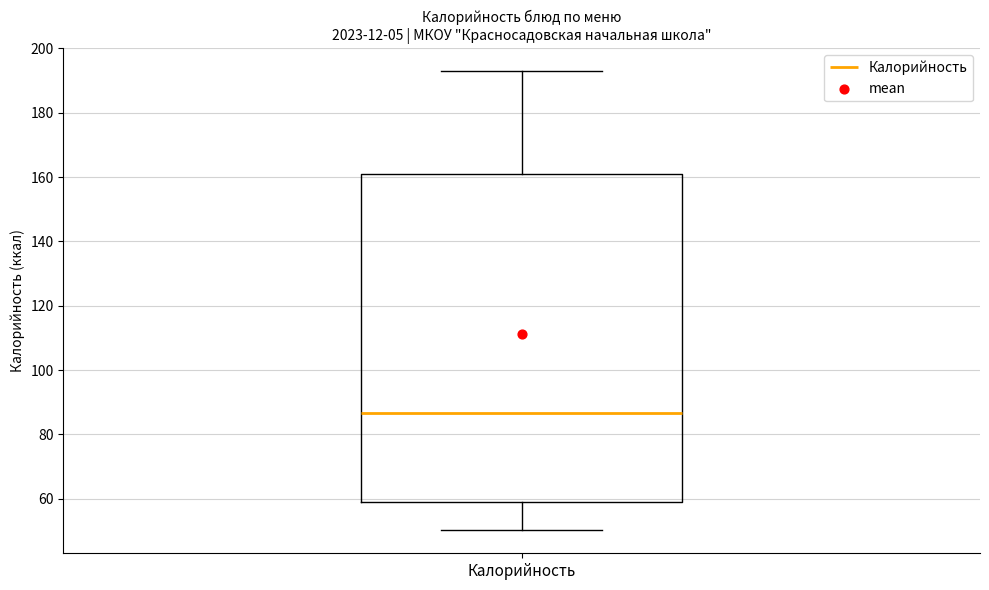

Read this box plot against the y-axis: the position of the median line, the range covered by the box, and the ends of both whiskers. The values are not printed on the chart, so give them approximately, as read against the axis.

median 86, box 60 to 162, whiskers 50 to 194